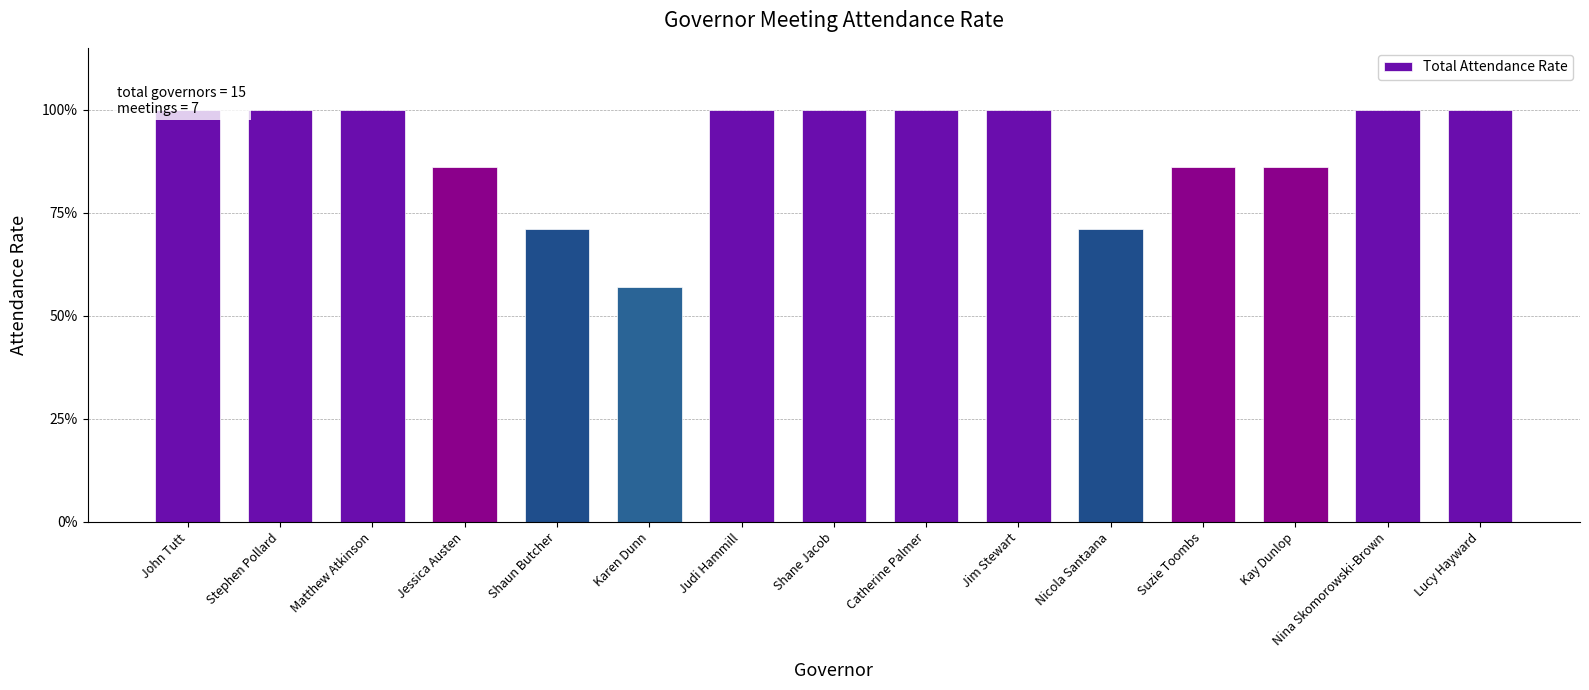

The chart shows a value of 0.6 at Shane Jacob. True or false?

False